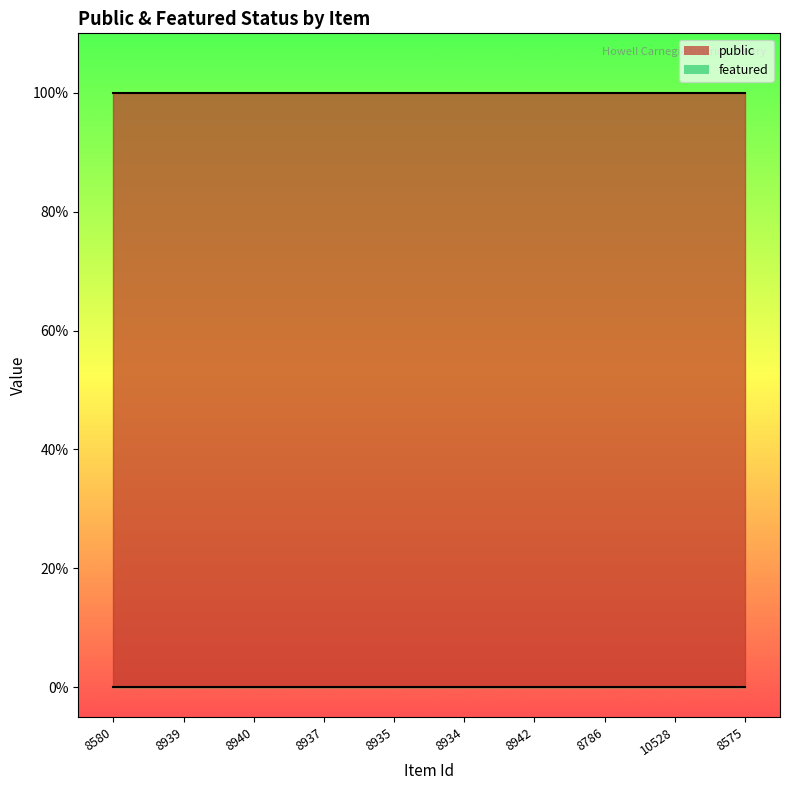

What is the spread (max minus min) of values at 8786?

1